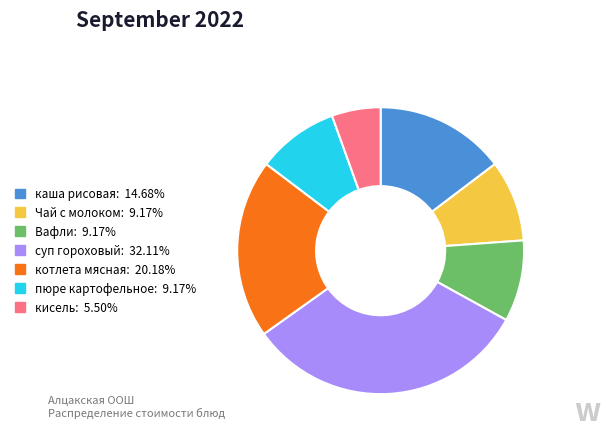

Do котлета мясная: 20.18% and каша рисовая: 14.68% together represent more than half of the pie?

No